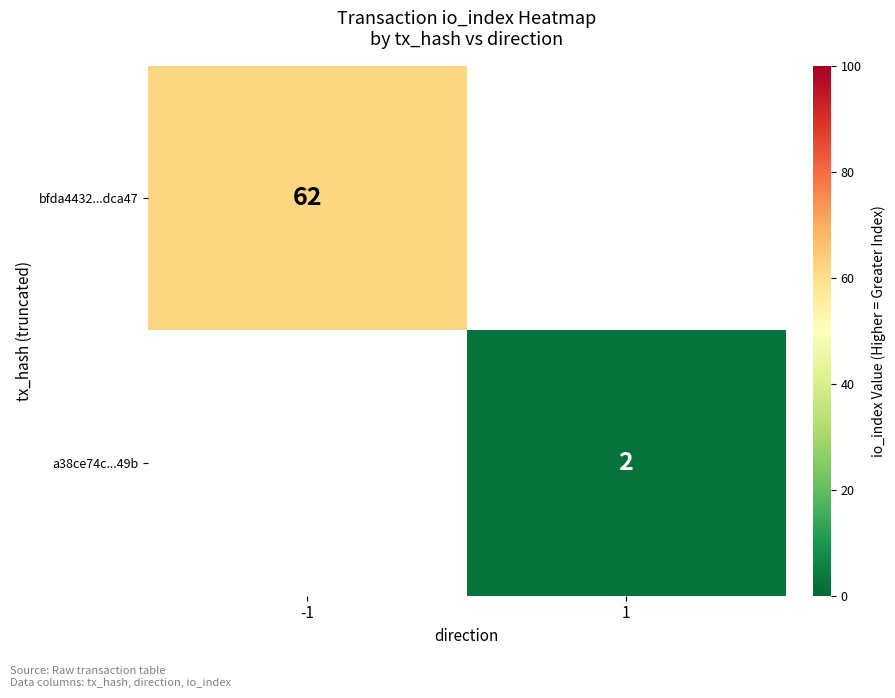

Is it true that a38ce74c...49b equals 2 at 1?

True